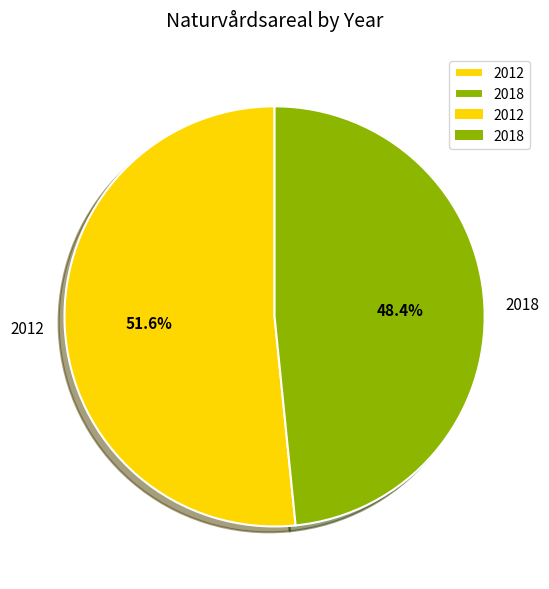

To the nearest percent, what is the difference between the largest and smallest slice percentages?

3%